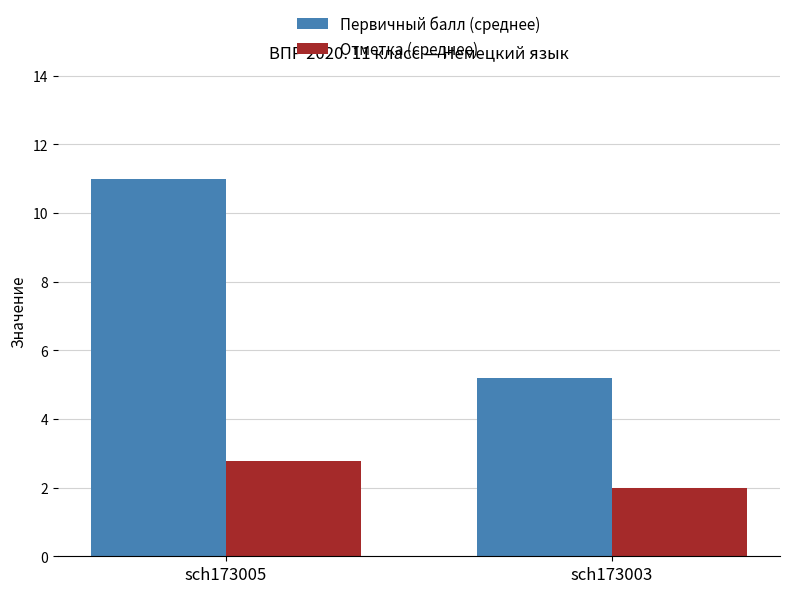

The value of Отметка (среднее) at sch173005 is 1.1. True or false?

False